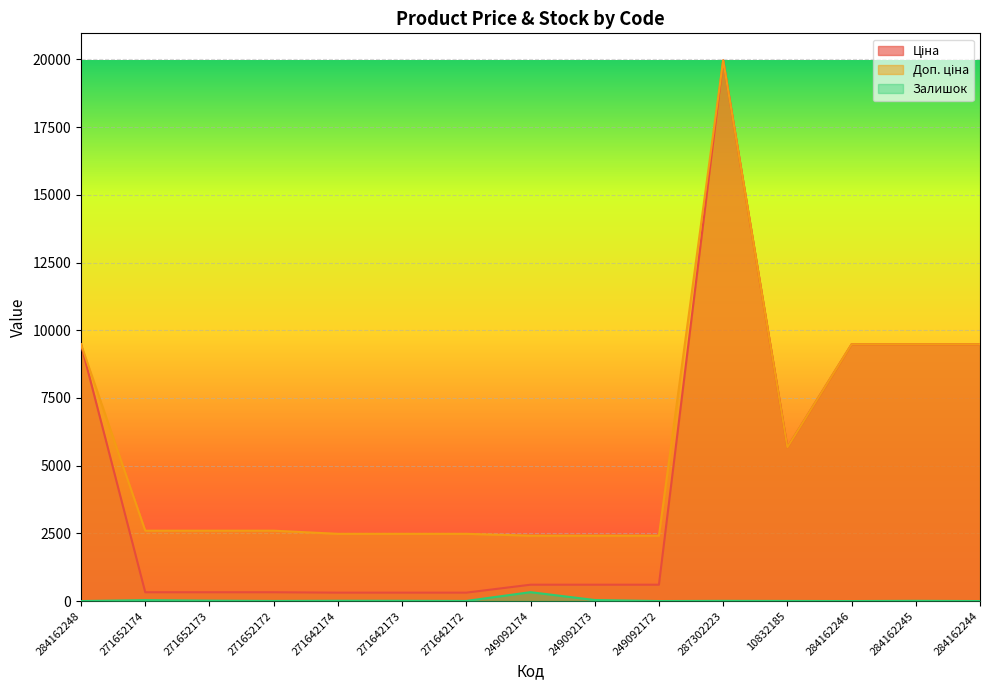

What is the average value of the Доп. ціна series?

5736.3